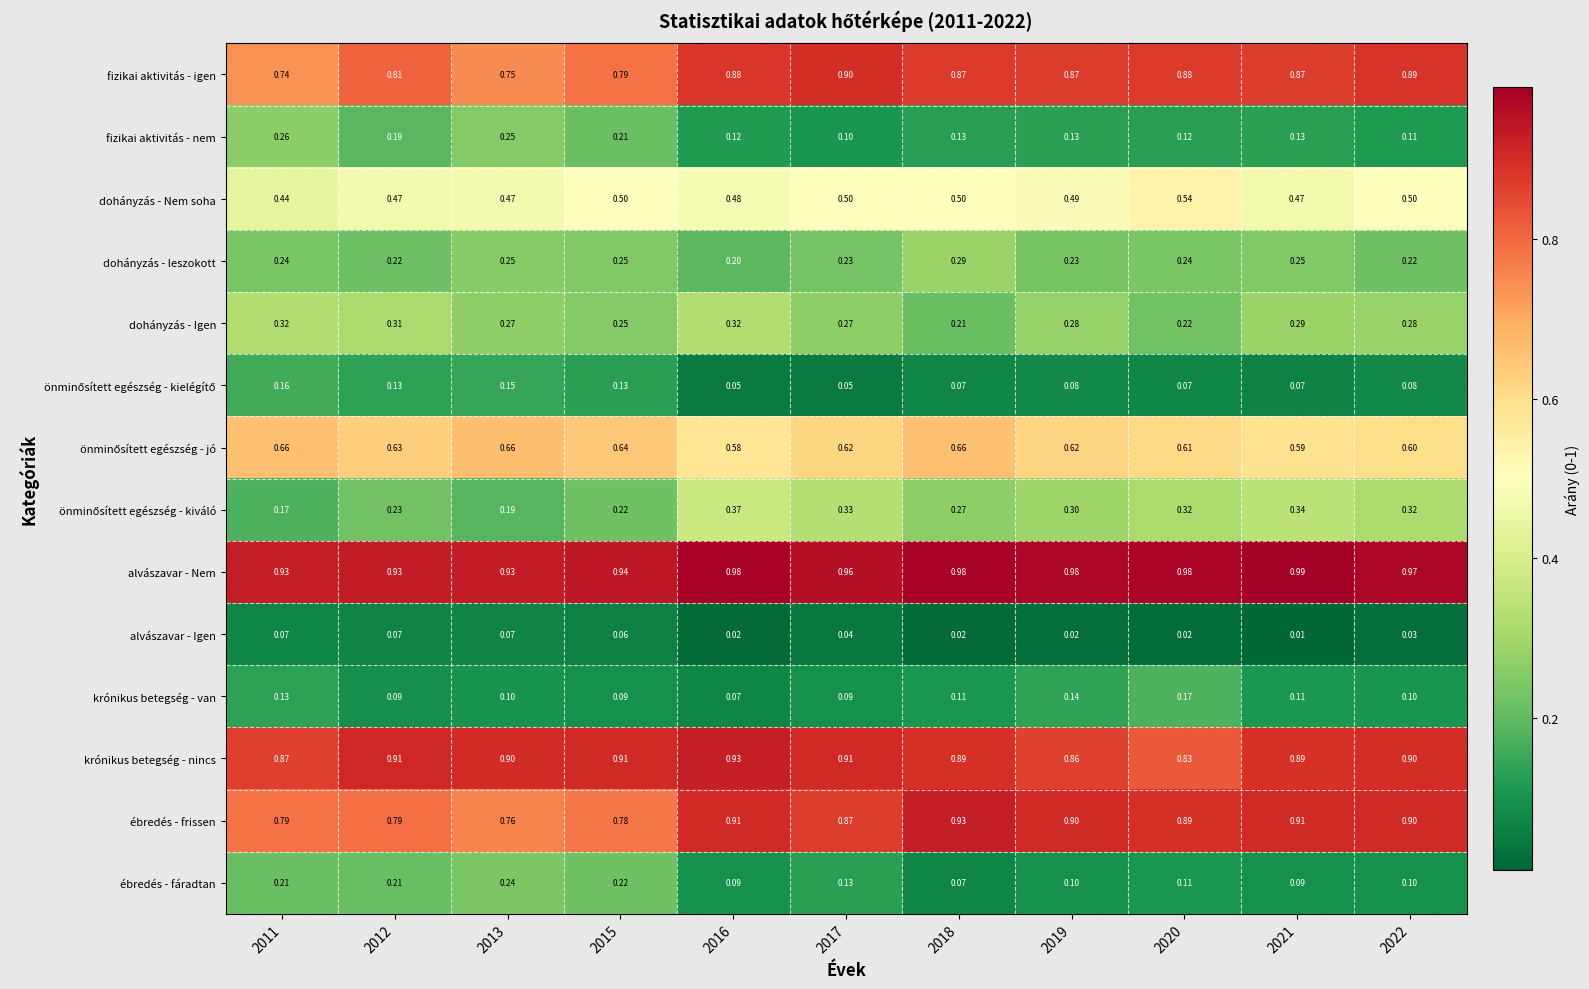

What is the spread (max minus min) of values at 2018?

1.0